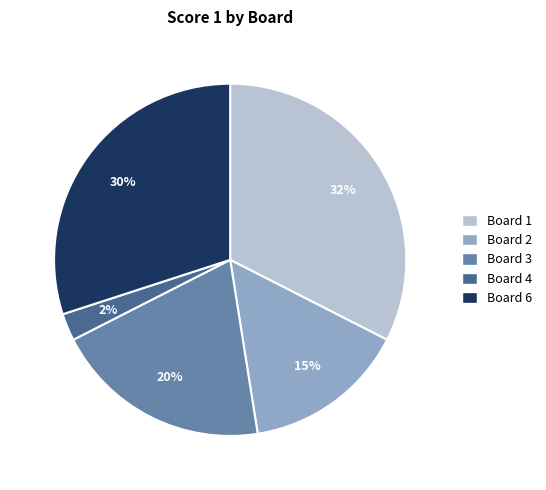

Count the number of slices in the pie.

5